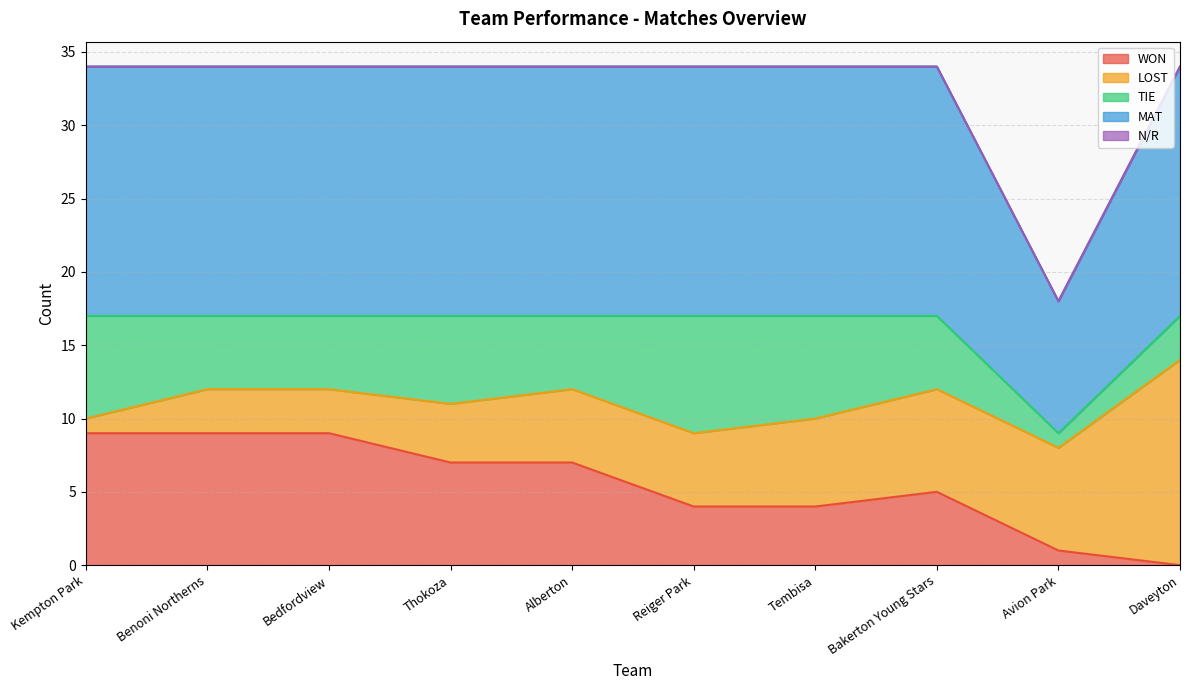

True or false: TIE and LOST intersect in this chart.

True